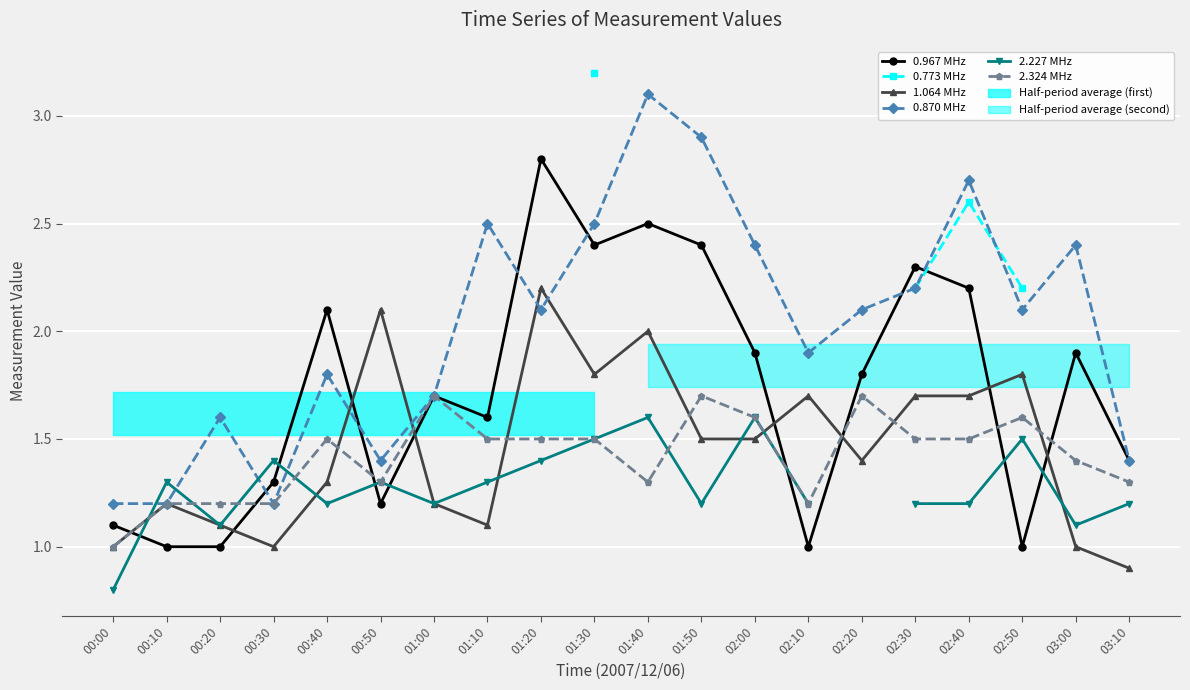

True or false: 2.227 MHz and 0.773 MHz cross at least once.

False